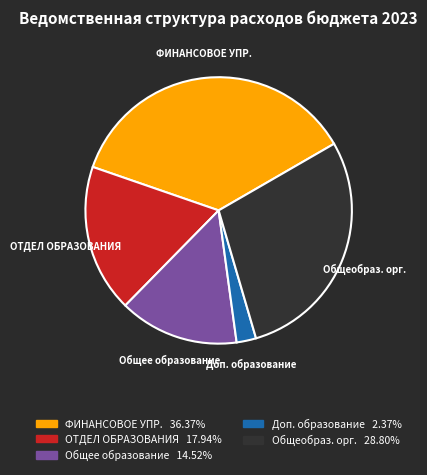

Is there a majority slice in this chart?

No